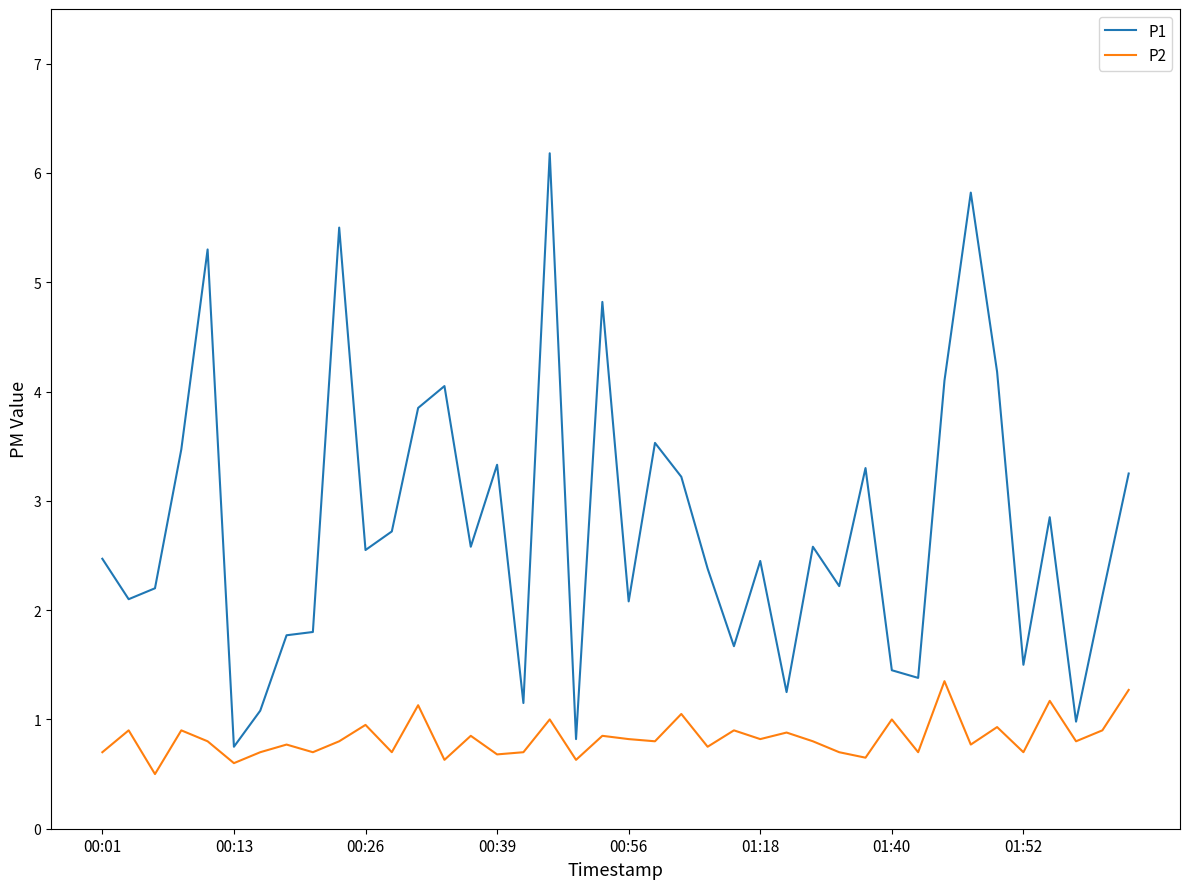

Which series has the widest spread of values?

P1